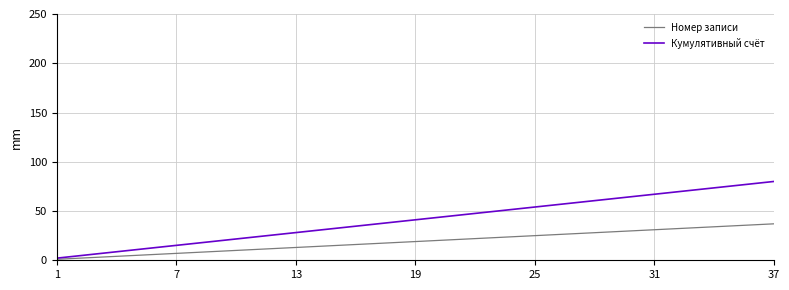

Which series has the largest total across all categories?

Кумулятивный счёт